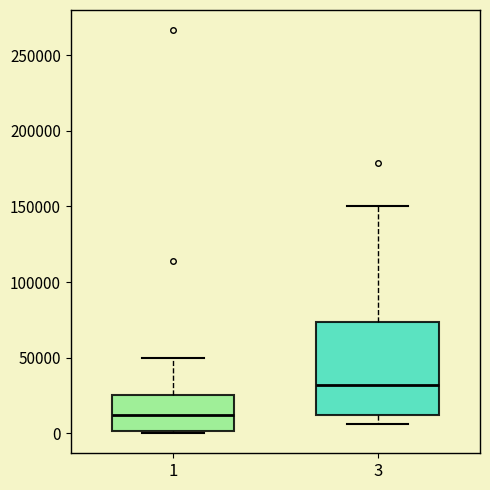

Which box's median line is the highest?

3